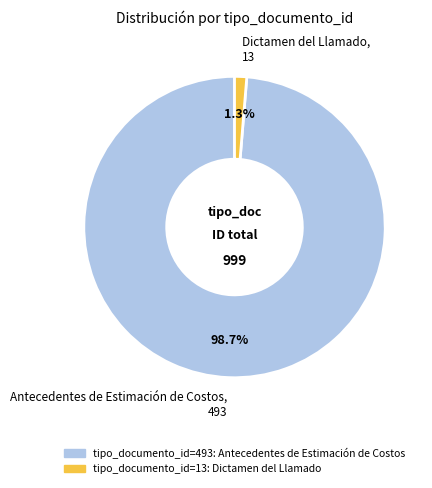

How many segments does this pie chart have?

2